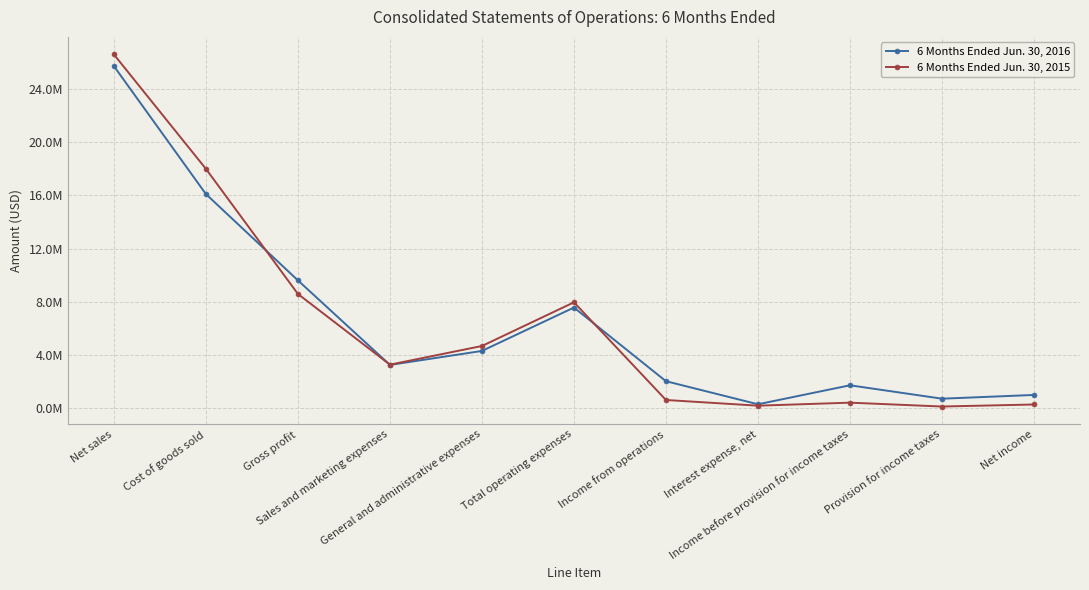

Is it true that 6 Months Ended Jun. 30, 2016 equals 35364460 at Net sales?

False